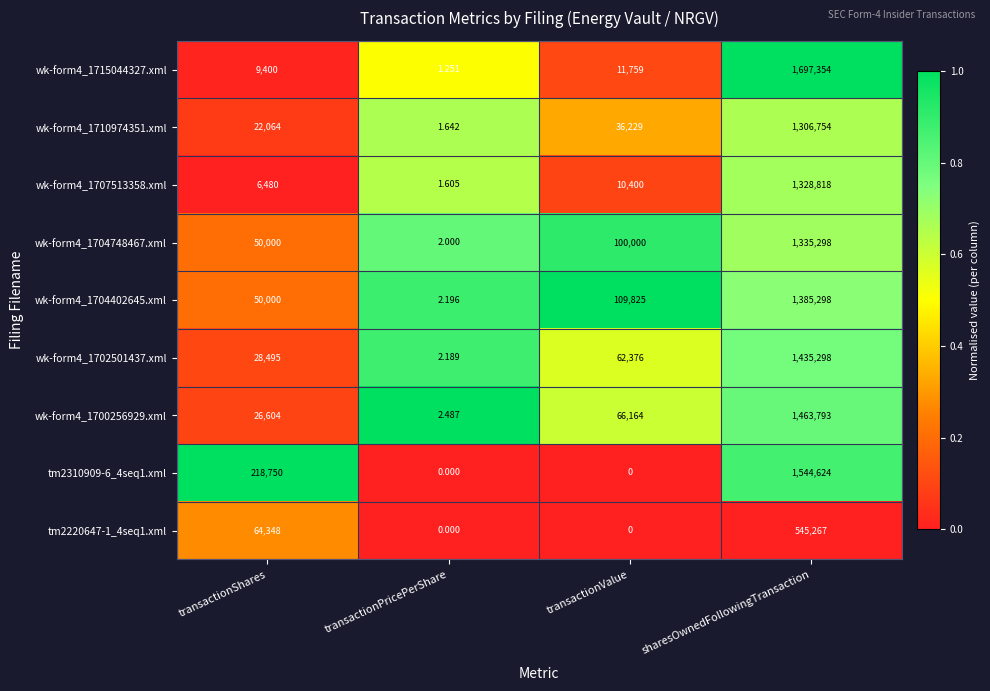

At which label does wk-form4_1704748467.xml reach its peak?

sharesOwnedFollowingTransaction